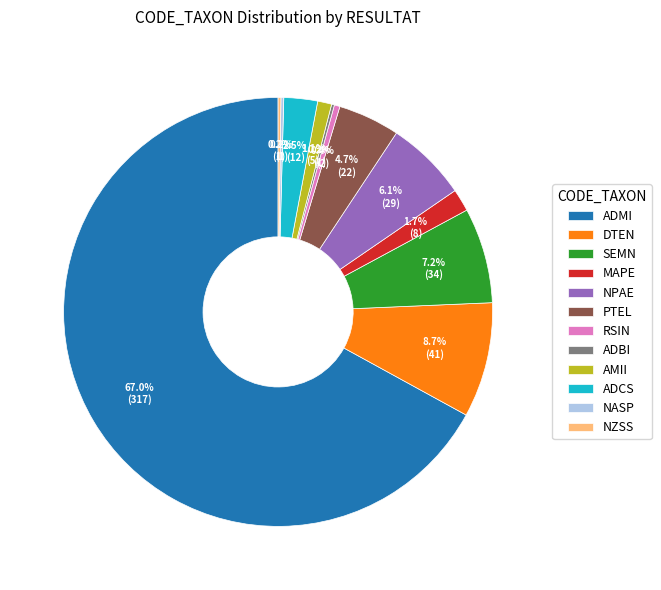

What is the largest slice in the pie chart?

ADMI